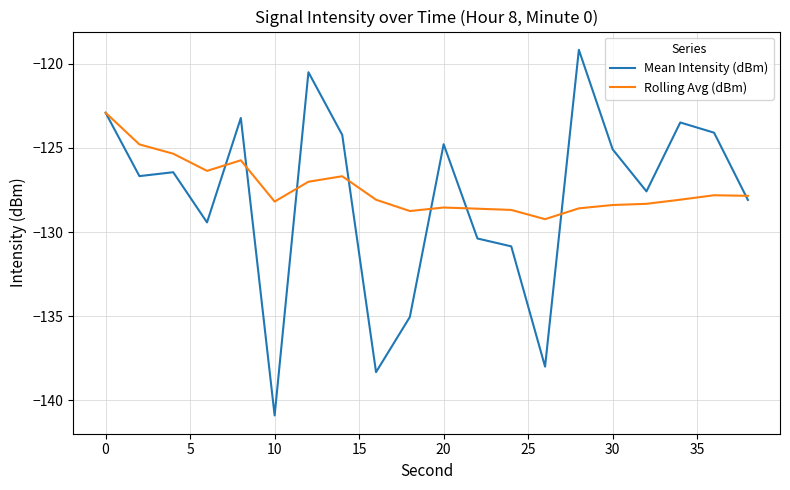

In Mean Intensity (dBm), how many points are higher than both neighbors (excluding endpoints)?

6